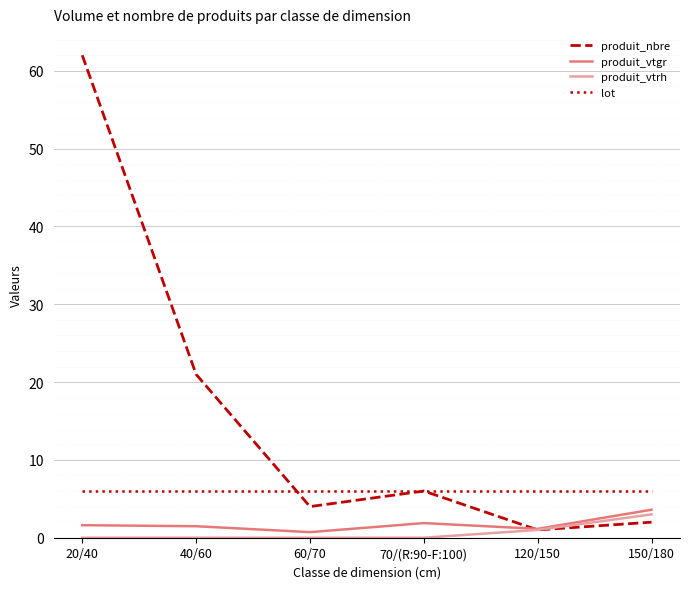

Is it true that produit_vtrh equals 0.0 at 20/40?

True